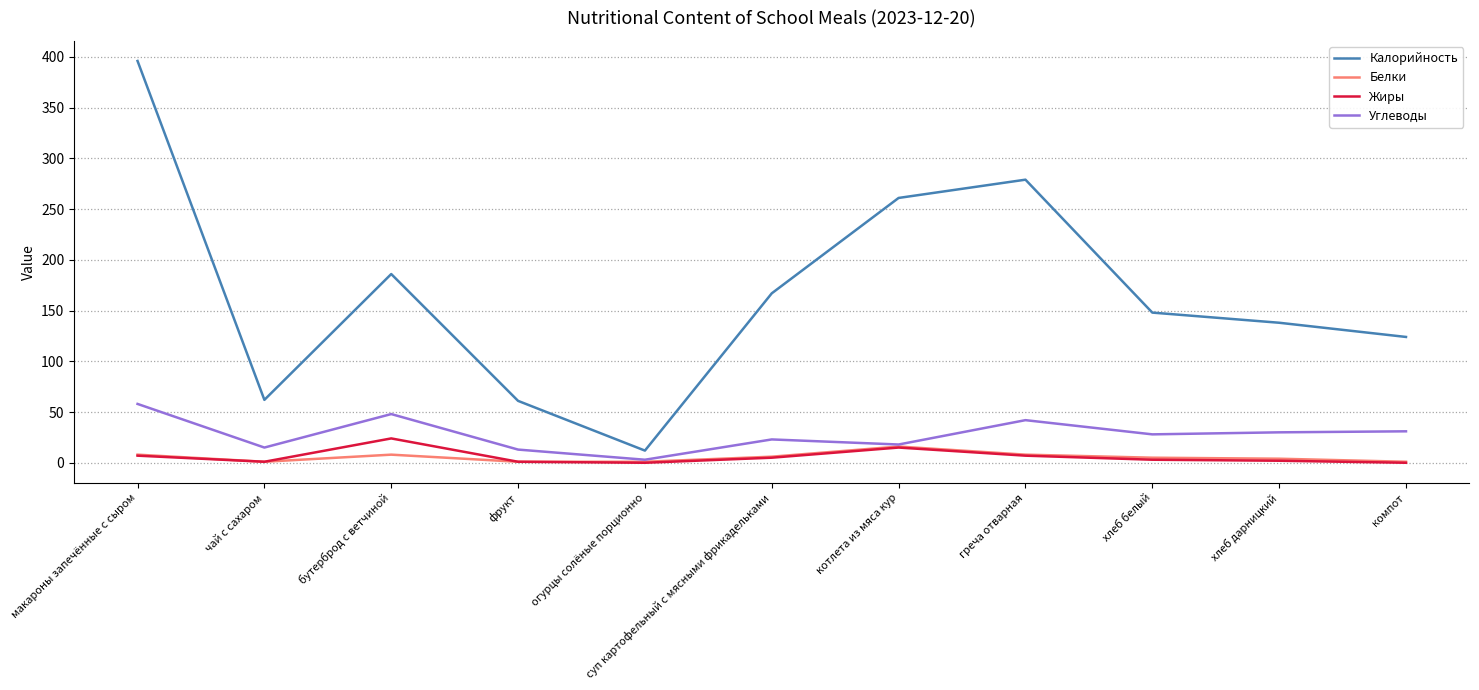

Which series has the largest range (max minus min)?

Калорийность